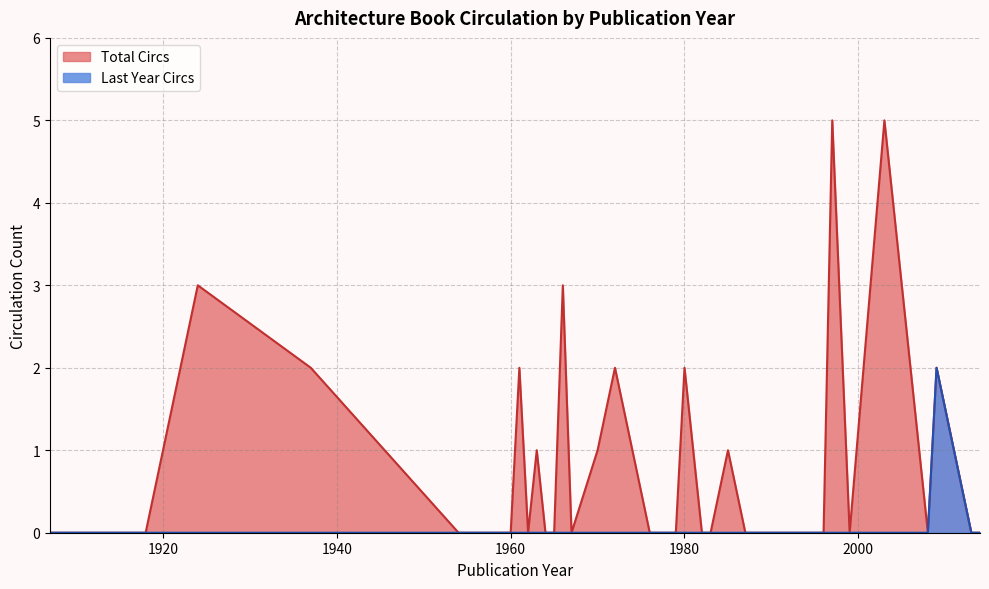

What are all the series names shown in the legend?

Total Circs, Last Year Circs